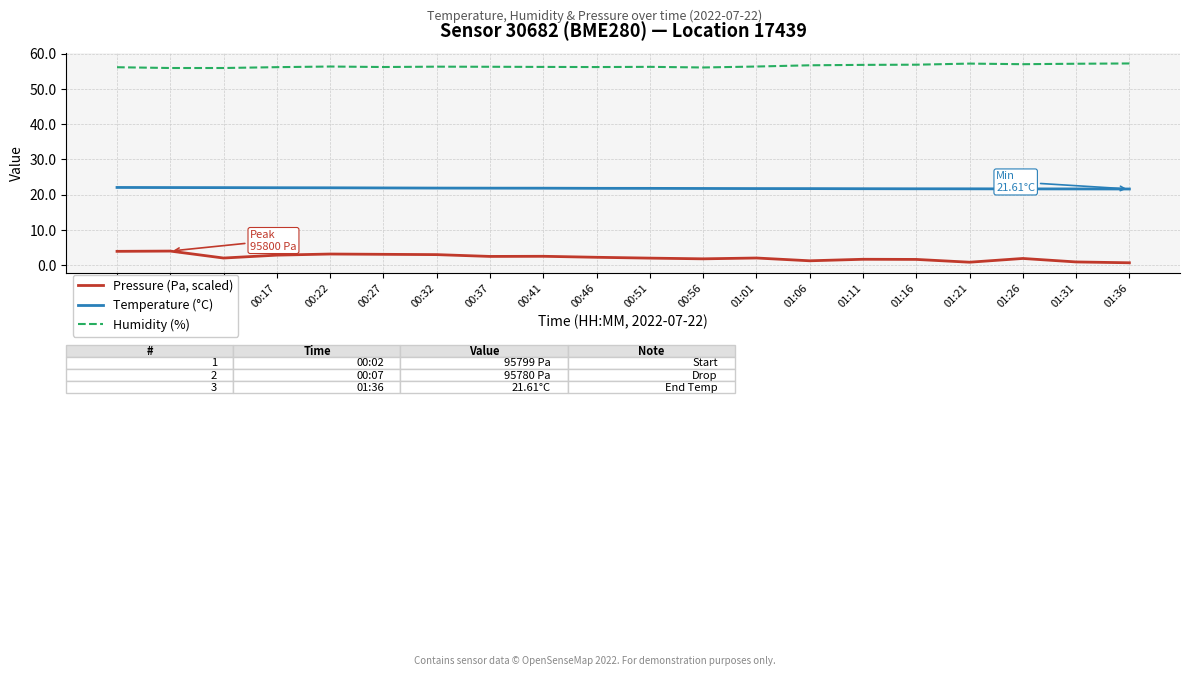

True or false: Humidity (%) has more than 1 interior local peaks.

True